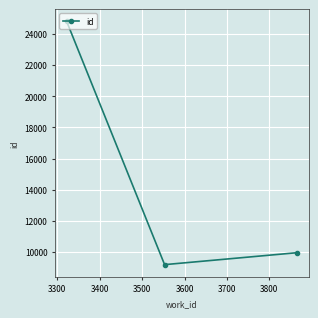

What is the greatest value displayed?

24805